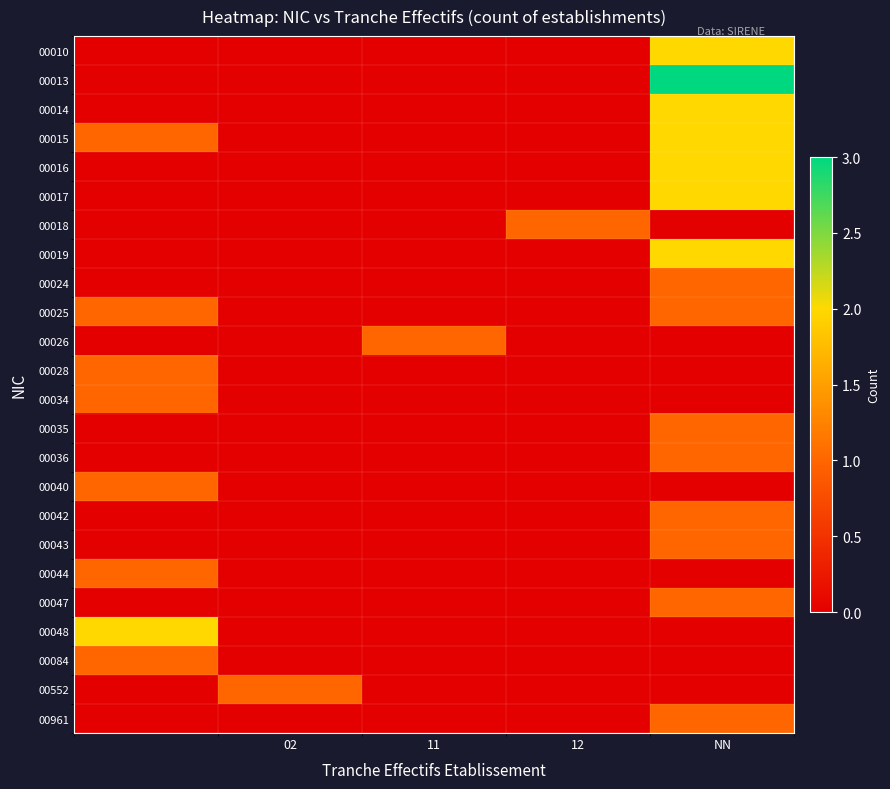

Count the number of data series in this chart.

24